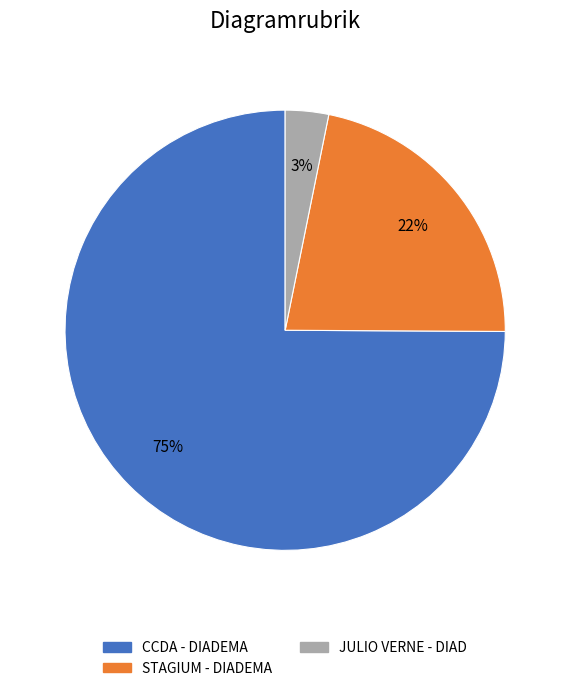

To the nearest percent, what is the difference between the JULIO VERNE - DIAD and STAGIUM - DIADEMA slice percentages?

19%